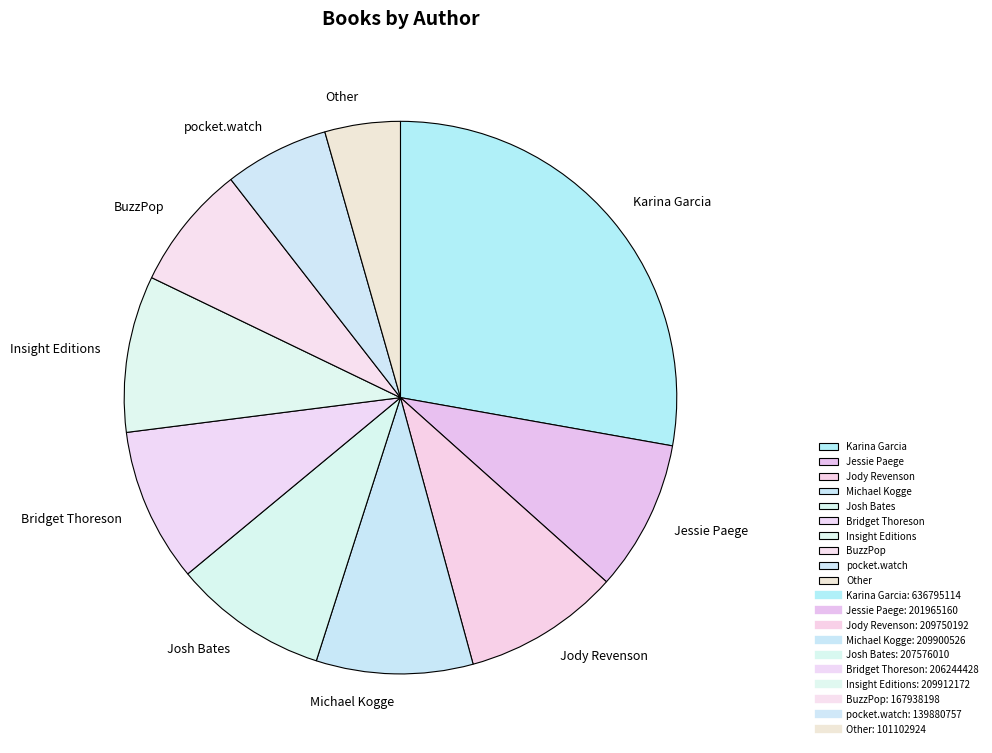

How many slices are in this pie chart?

10